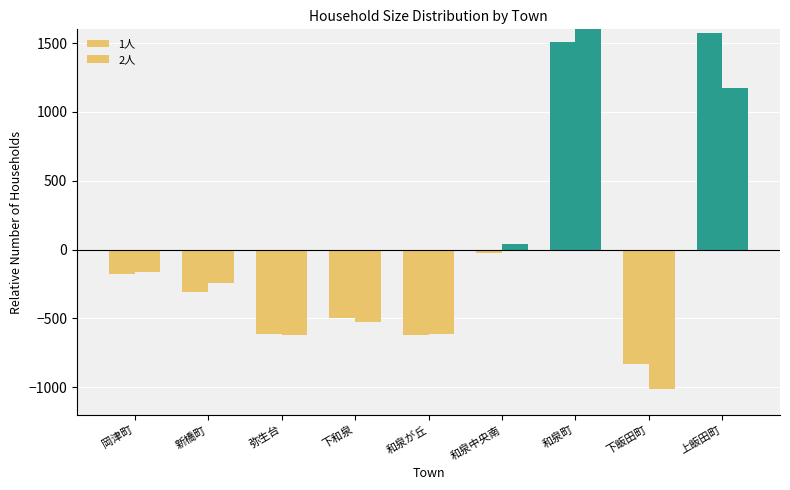

What are all the series names shown in the legend?

1人, 2人